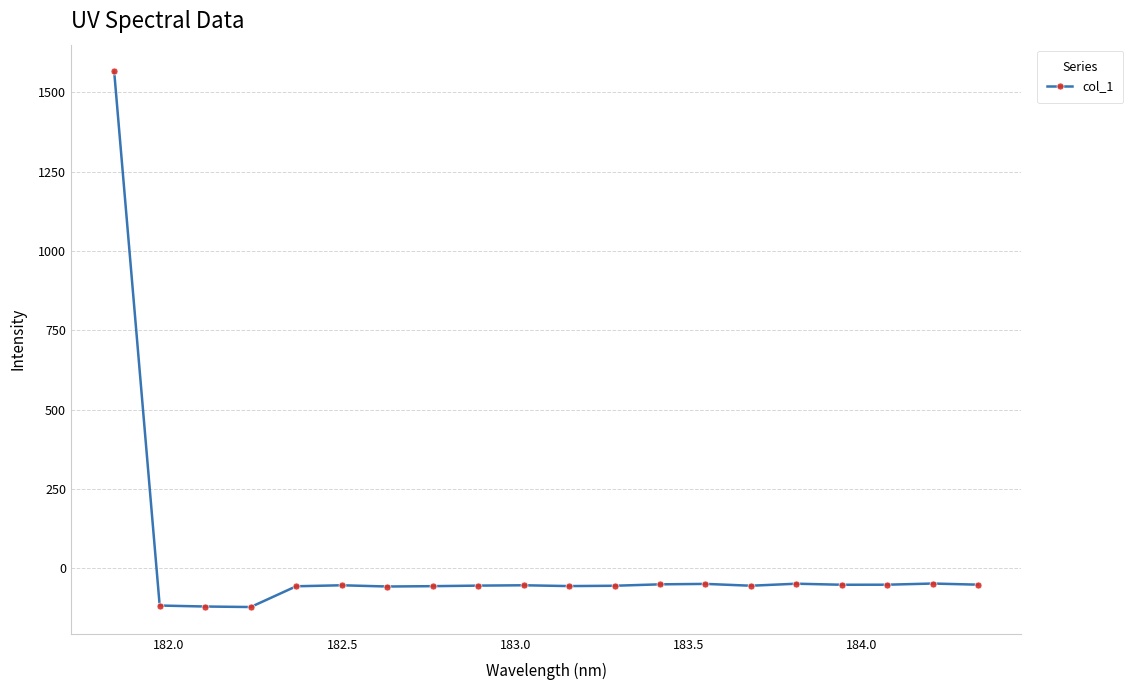

How many values are below -53?

12